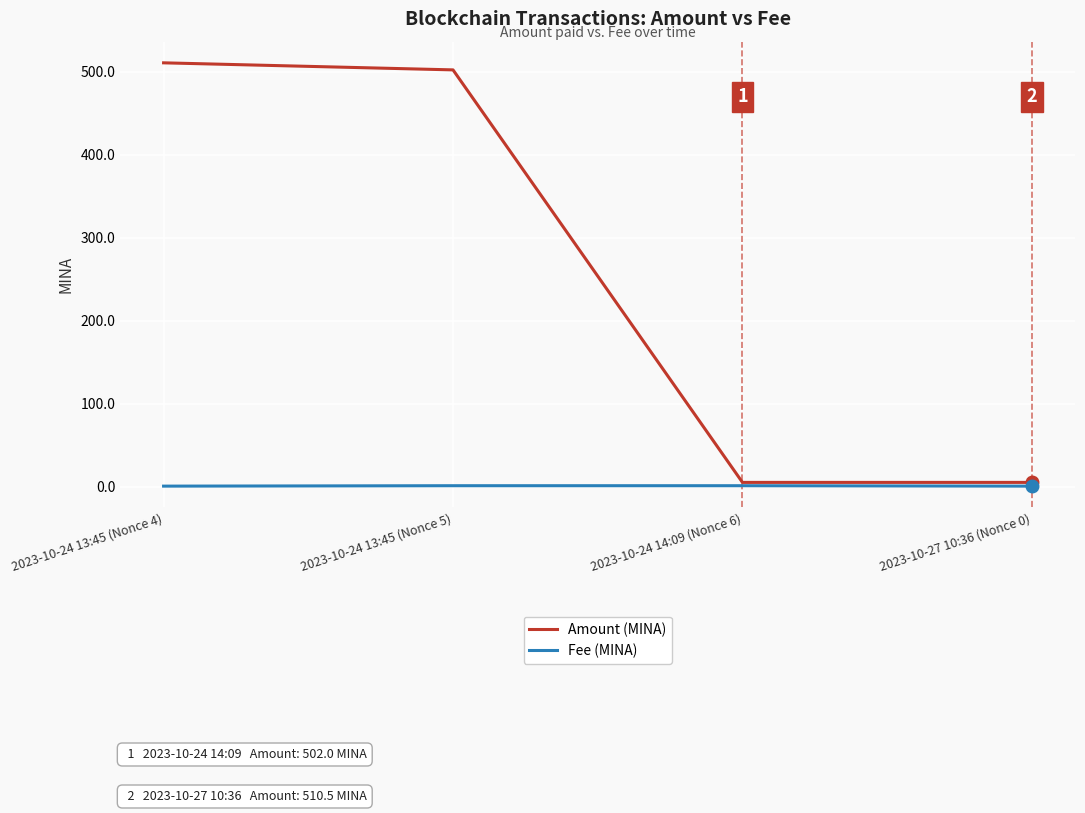

Does the chart display data point markers on the line(s)?

No